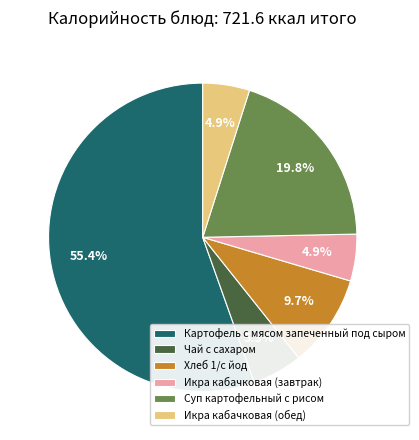

Combined, do Чай с сахаром and Картофель с мясом запеченный под сыром account for over 50%?

Yes